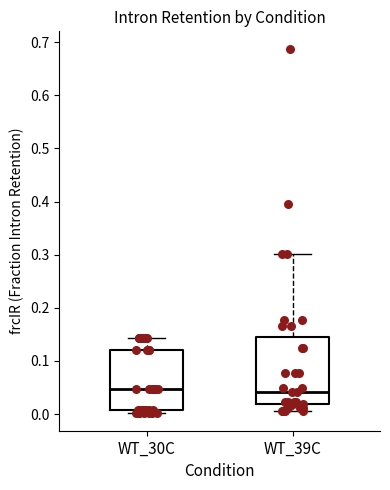

Which box is the tallest, from its lower edge to its upper edge?

WT_39C